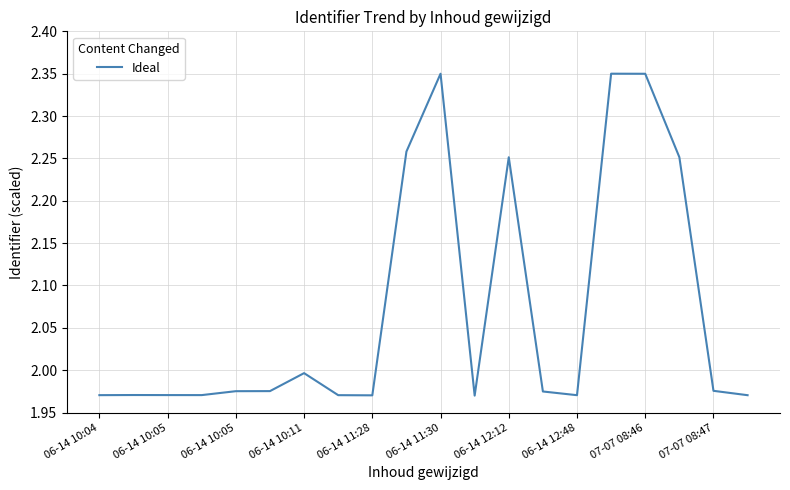

What is the difference between the maximum and minimum values?

0.4